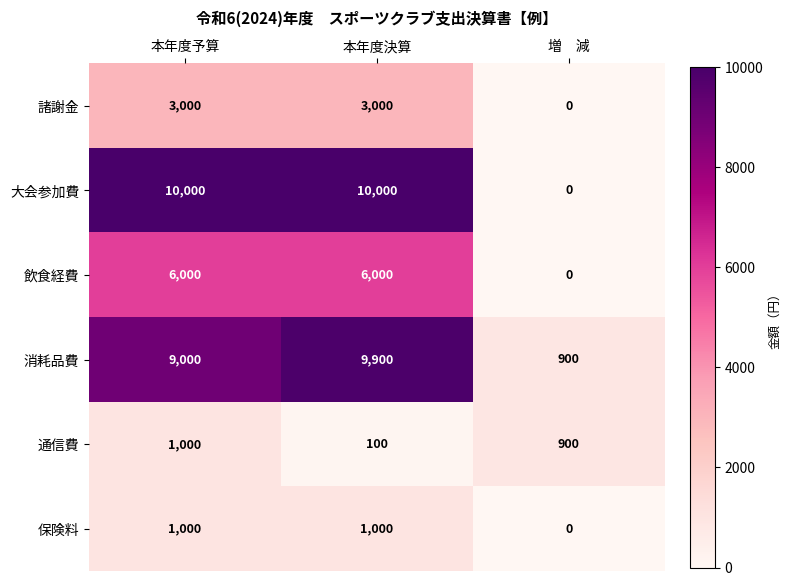

At which label does 保険料 reach its minimum?

増　減